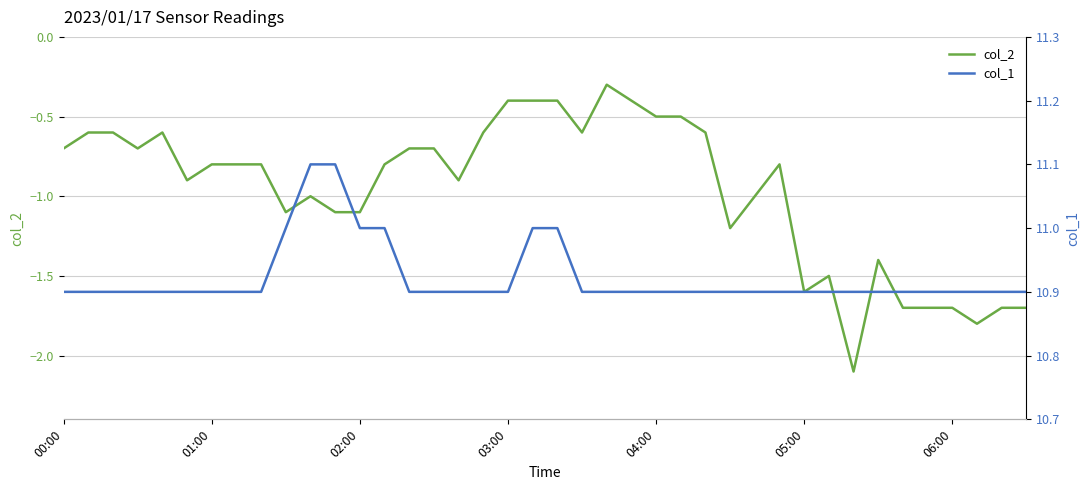

True or false: col_1 and col_2 intersect in this chart.

False